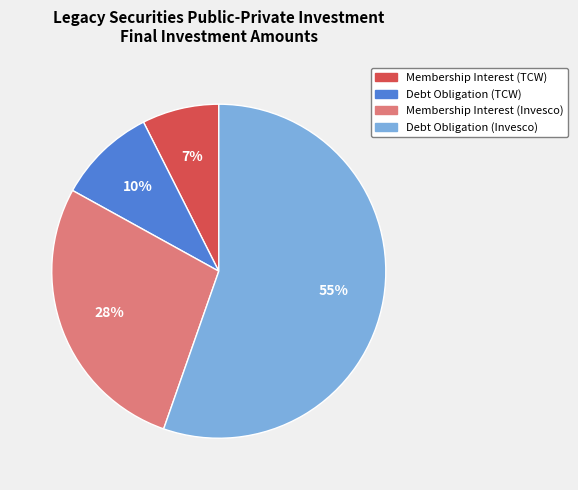

Do Membership Interest (Invesco) and Membership Interest (TCW) together represent more than half of the pie?

No